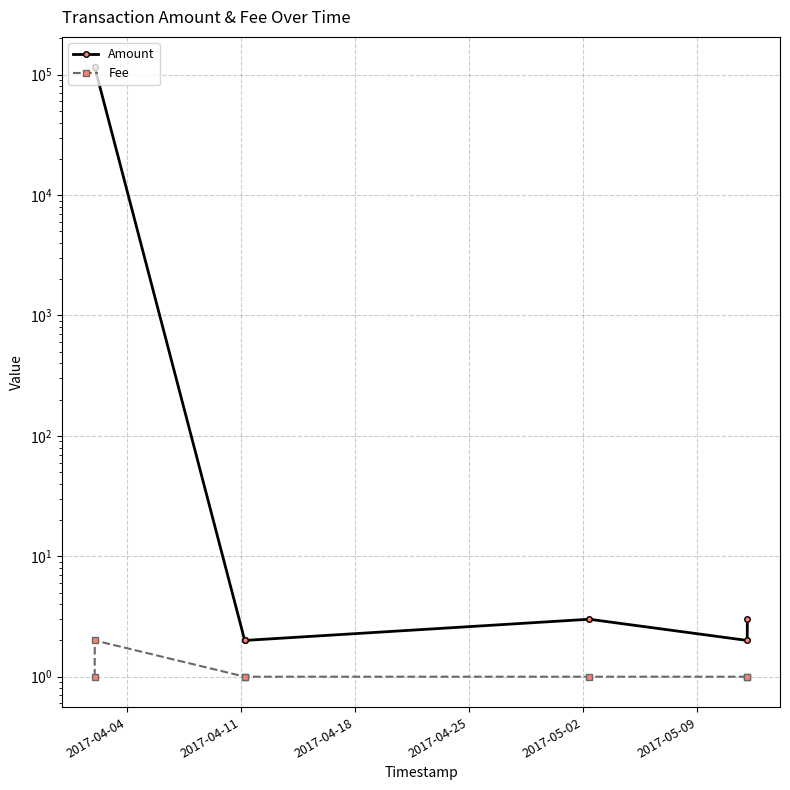

At how many categories does at least one series exceed 82735?

2